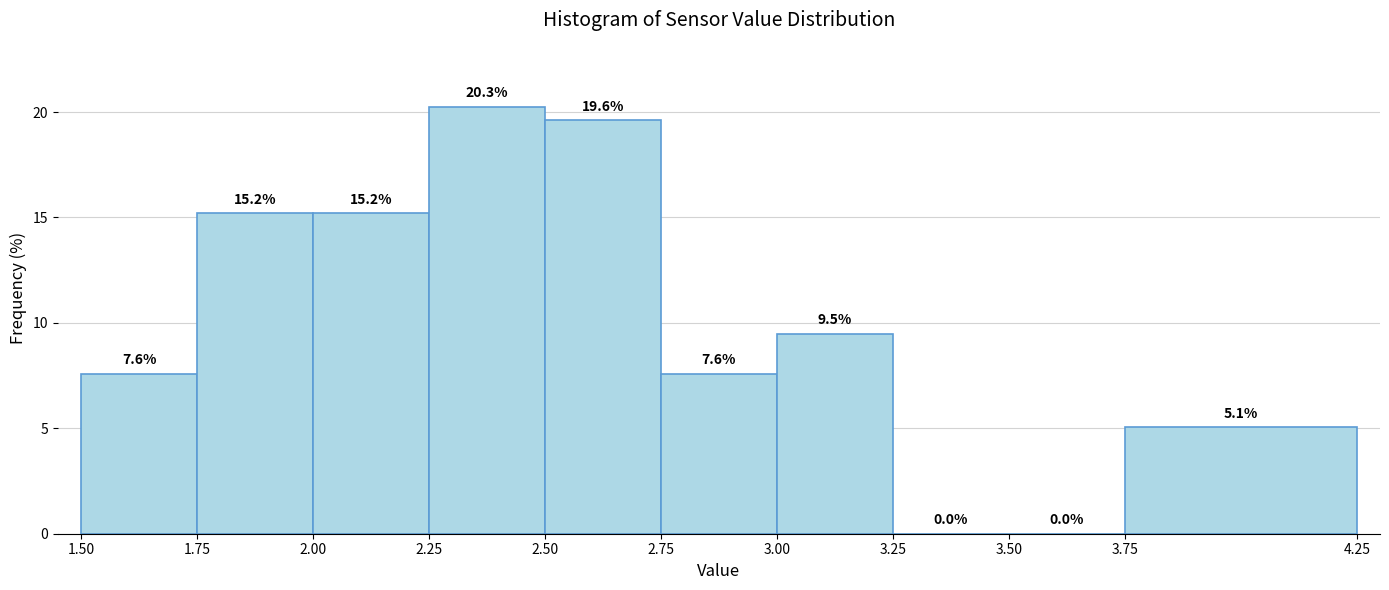

Reading left to right, list every bar in this chart as the range it spans on the x-axis followed by its height.

1.50 to 1.75: 7.6
1.75 to 2.00: 15.2
2.00 to 2.25: 15.2
2.25 to 2.50: 20.3
2.50 to 2.75: 19.6
2.75 to 3.00: 7.6
3.00 to 3.25: 9.5
3.25 to 3.50: 0.0
3.50 to 3.75: 0.0
3.75 to 4.25: 5.1